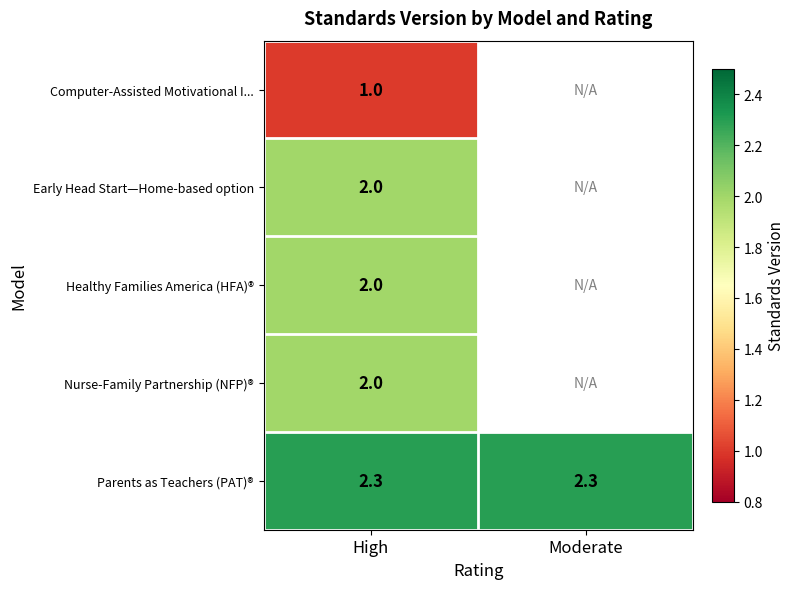

Is it true that Healthy Families America (HFA)® equals 3.2 at High?

False